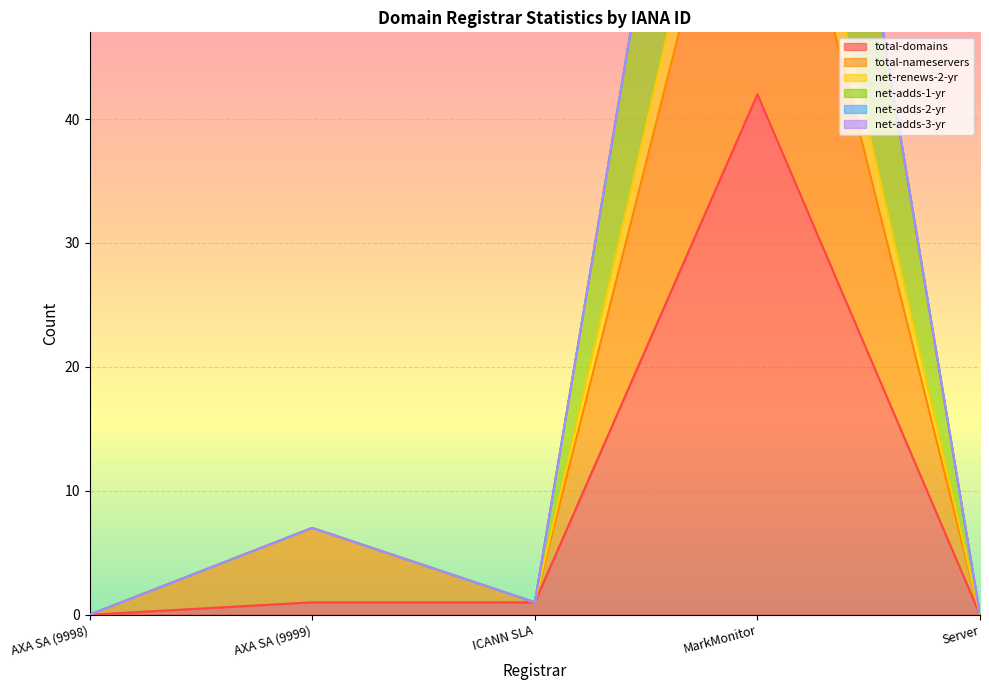

What is the sum of all total-domains values?

44